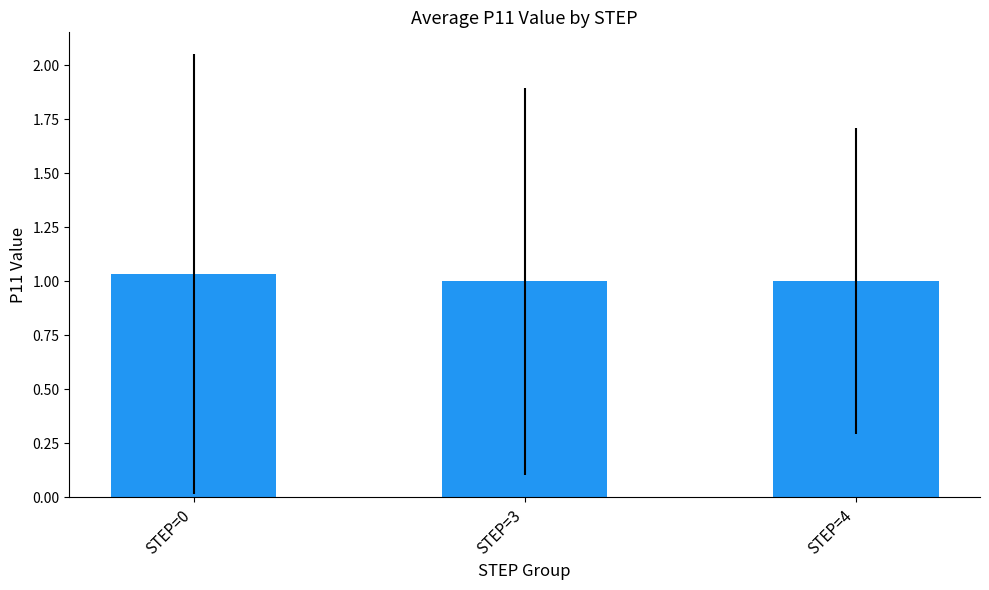

True or false: the data shows 0.5 at STEP=0.

False